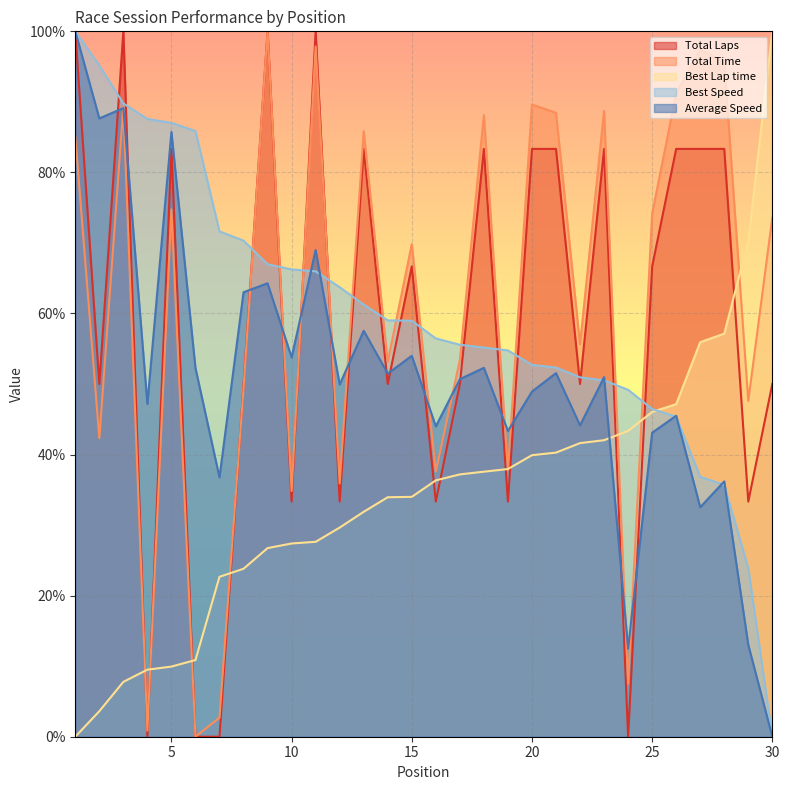

Reading right to left, list all the values displayed in this chart.

Total Laps: 50.0	33.3	83.3	83.3	83.3	66.7	0.0	83.3	50.0	83.3	83.3	33.3	83.3	50.0	33.3	66.7	50.0	83.3	33.3	100.0	33.3	100.0	50.0	0.0	0.0	83.3	0.0	100.0	50.0	100.0
Total Time: 73.6	47.6	95.6	97.4	91.2	74.2	7.5	88.7	55.6	88.4	89.6	37.8	88.1	53.4	37.6	69.8	53.1	85.8	35.9	97.9	34.8	100.0	49.4	2.7	0.0	74.7	0.9	89.3	42.3	85.1
Best Lap time: 100.0	70.3	57.1	55.9	47.1	46.0	43.3	42.0	41.6	40.3	39.9	38.0	37.6	37.2	36.3	34.0	34.0	31.9	29.6	27.6	27.4	26.7	23.8	22.7	10.9	9.9	9.5	7.8	3.6	0.0
Best Speed: 0.0	23.9	35.7	36.8	45.4	46.5	49.2	50.5	50.9	52.3	52.7	54.8	55.2	55.6	56.5	59.0	59.0	61.3	63.7	66.0	66.2	67.0	70.3	71.6	85.9	87.0	87.6	89.8	95.2	100.0
Average Speed: 0.0	13.0	36.2	32.5	45.5	43.1	12.5	51.0	44.1	51.5	48.9	43.3	52.3	50.7	44.0	54.0	51.5	57.5	49.9	69.0	53.8	64.3	63.0	36.8	52.3	85.7	47.2	89.1	87.7	100.0